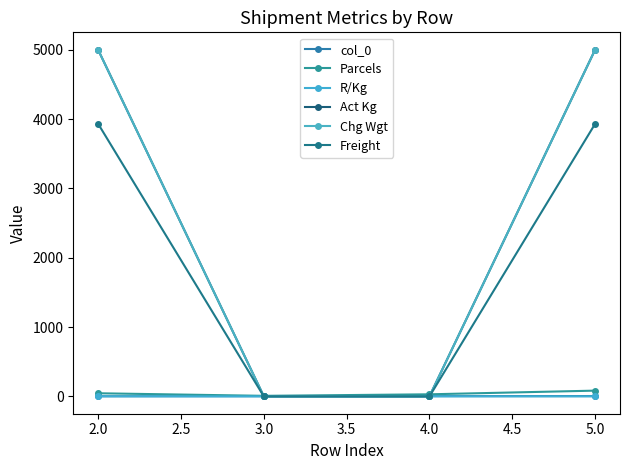

True or false: col_0 and R/Kg cross at least once.

False